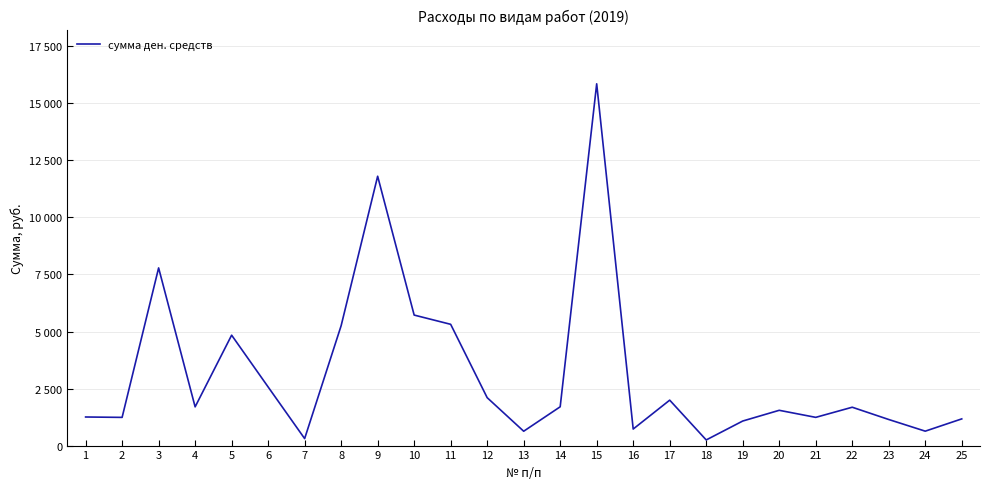

Is this an area chart (filled region under the line)?

No